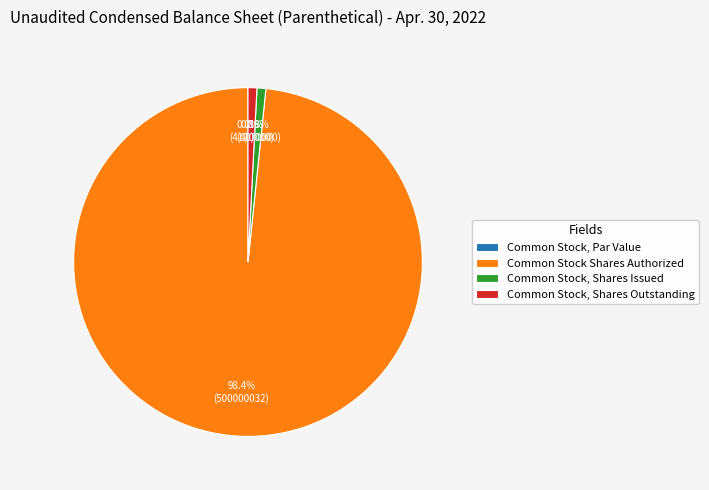

To the nearest percent, what percentage of the pie is Common Stock Shares Authorized?

98%